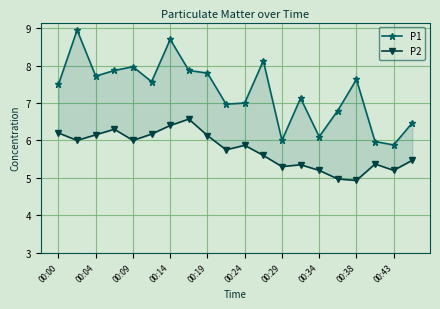

How many values in the P2 series are below 5?

2